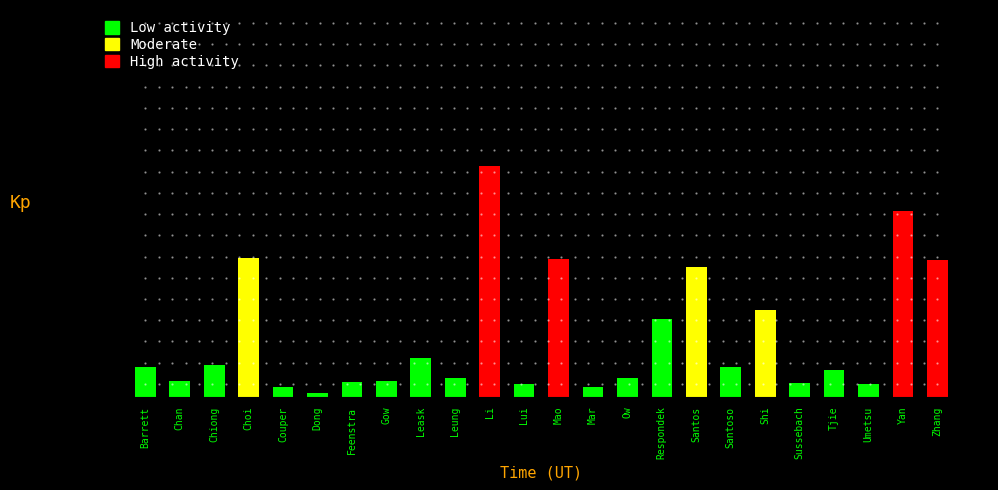

Rank the categories by value from lowest to highest.

Dong, Couper, Mar, Lui, Umetsu, Sussebach, Feenstra, Chan, Gow, Leung, Ow, Tjie, Barrett, Santoso, Chiong, Leask, Respondek, Shi, Santos, Zhang, Mao, Choi, Yan, Li